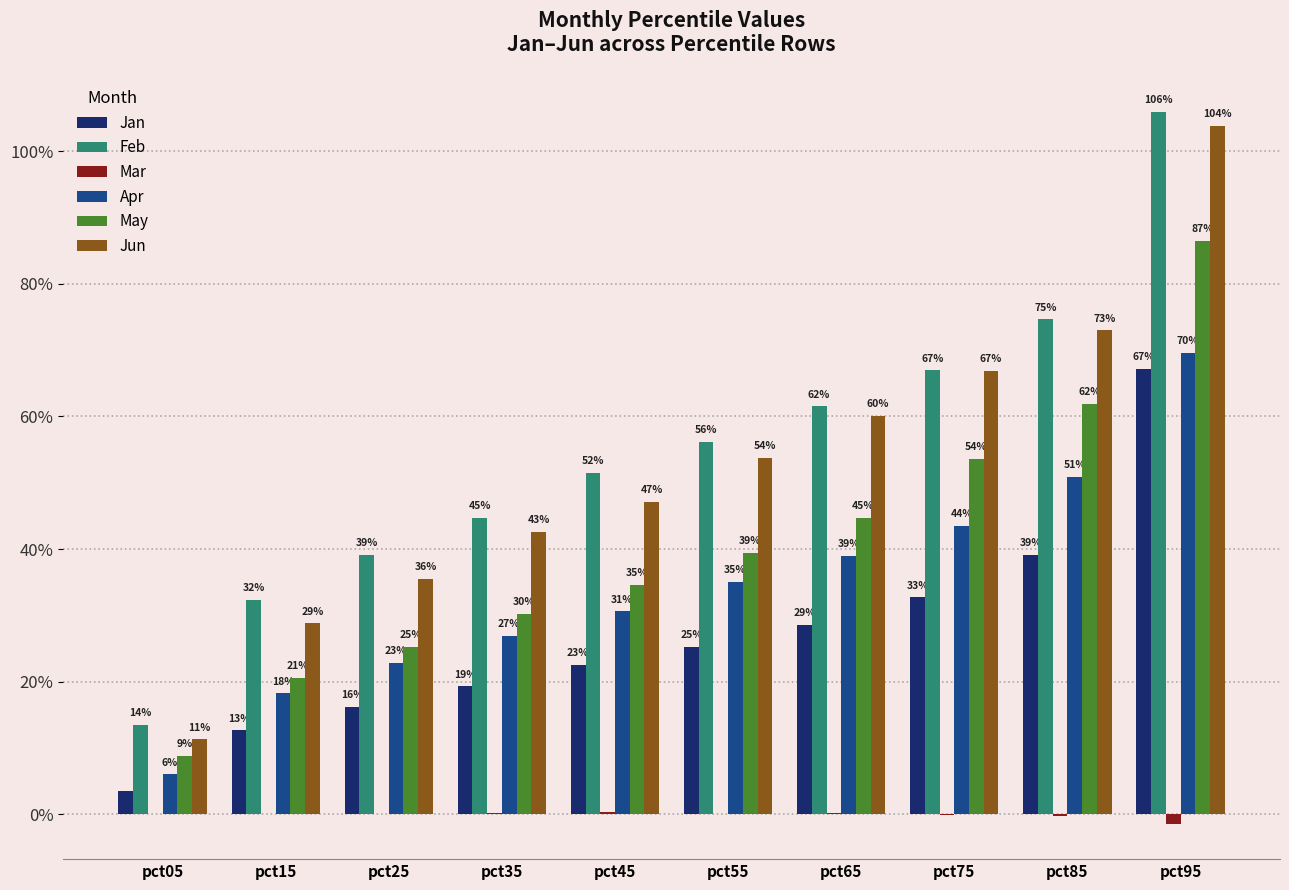

Rank the series by their maximum value, from lowest to highest.

Mar, Jan, Apr, May, Jun, Feb